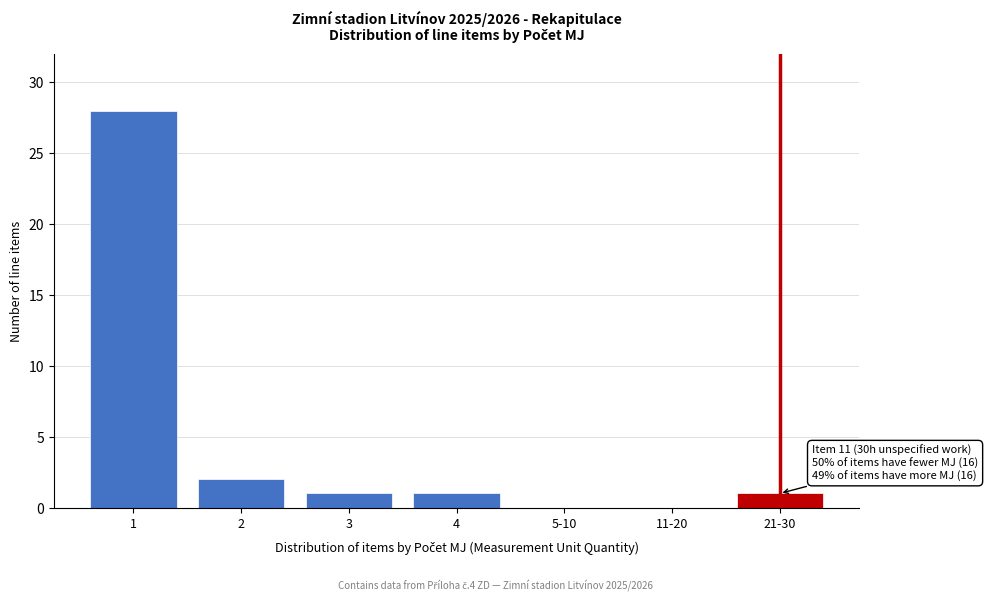

Reading left to right, what are all the values shown in this chart?

1=28	2=2	3=1	4=1	5-10=0	11-20=0	21-30=1